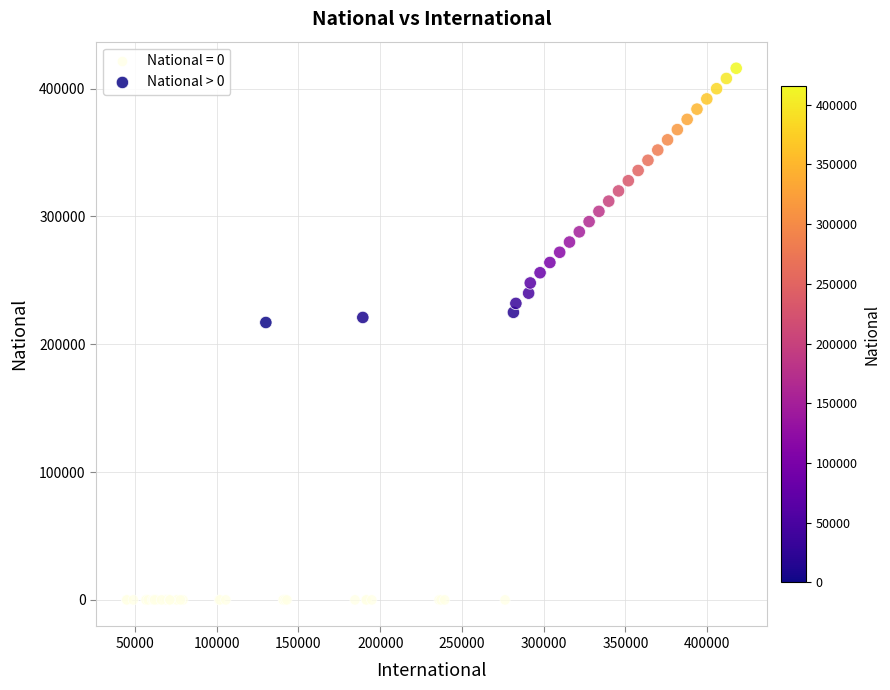

Which series reaches the maximum Y coordinate?

National > 0